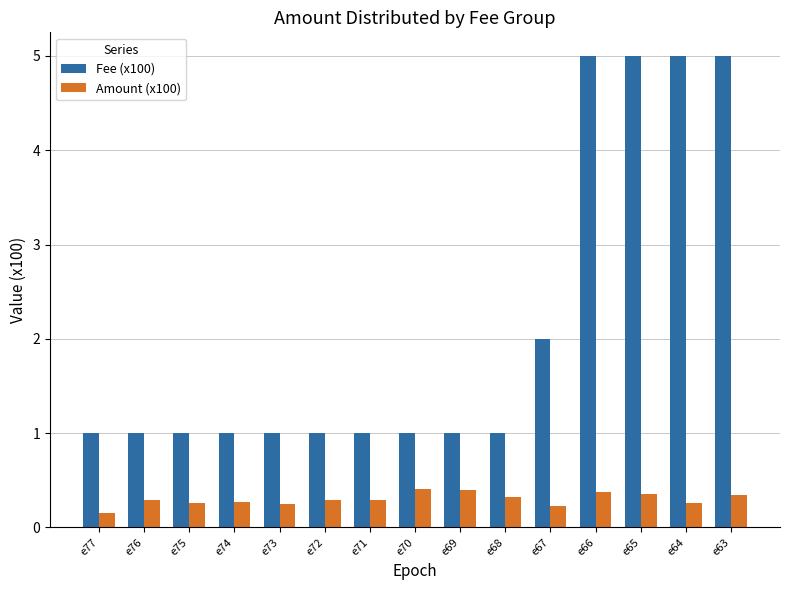

What is the difference between the highest and lowest values at e69?

0.6